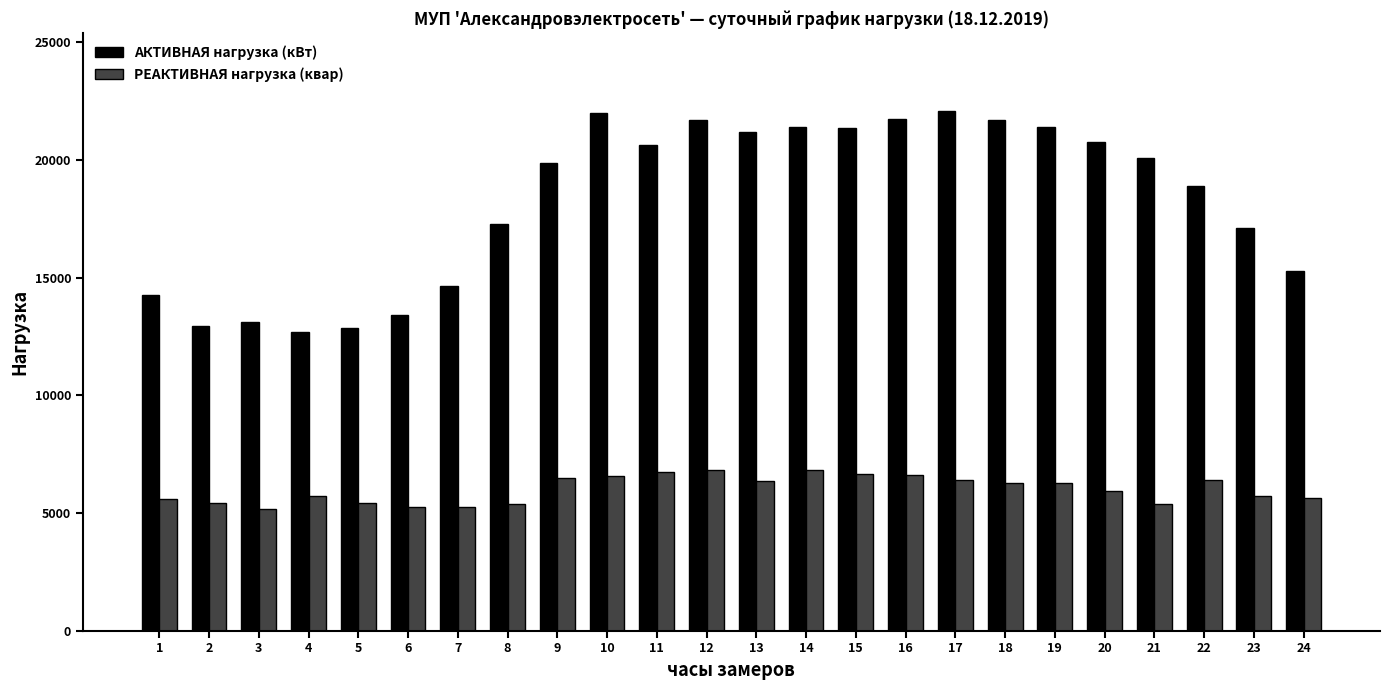

Which series has the largest range (max minus min)?

АКТИВНАЯ нагрузка (кВт)